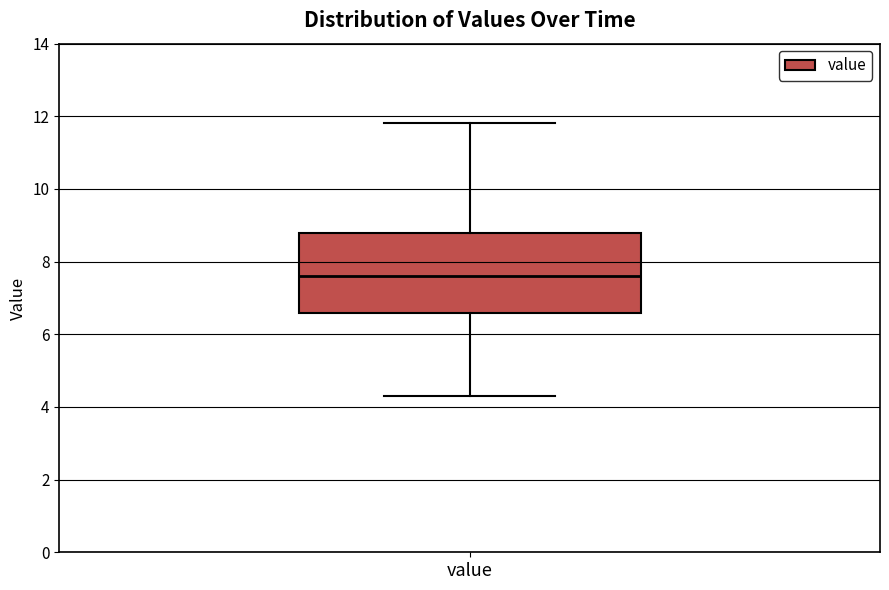

Transcribe this box plot: give where the median line is, the range the box spans, and where the two whiskers end, as read against the y-axis. The values are not printed on the chart, so give them approximately, as read against the axis.

median 7.6, box 6.6 to 8.8, whiskers 4.4 to 11.8